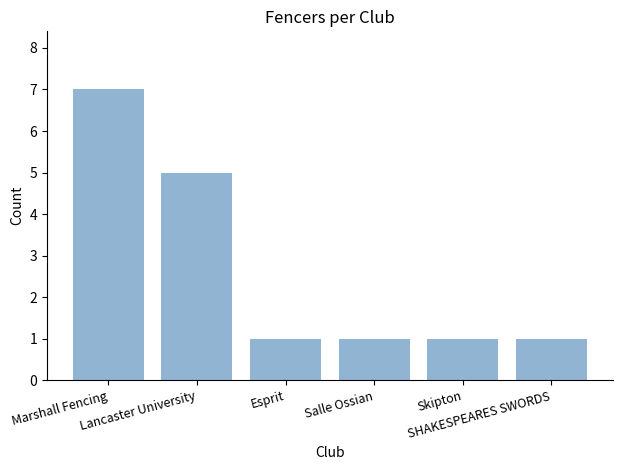

The value at Skipton is 1. True or false?

True